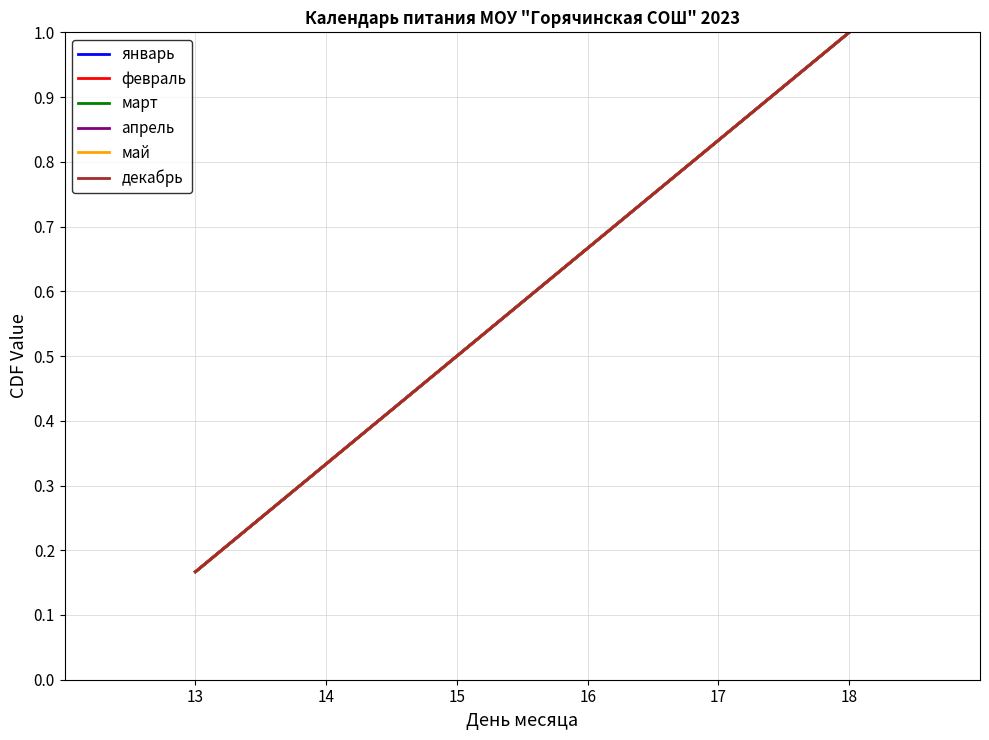

What is the lowest value of the март series?

0.2